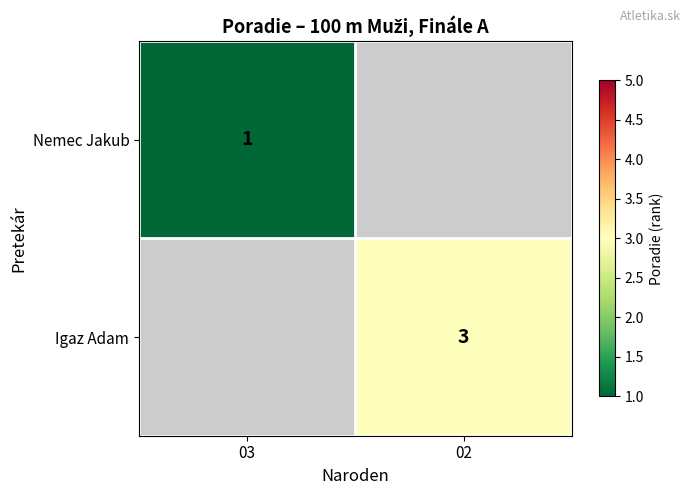

The value of Igaz Adam at 02 is 3. True or false?

True